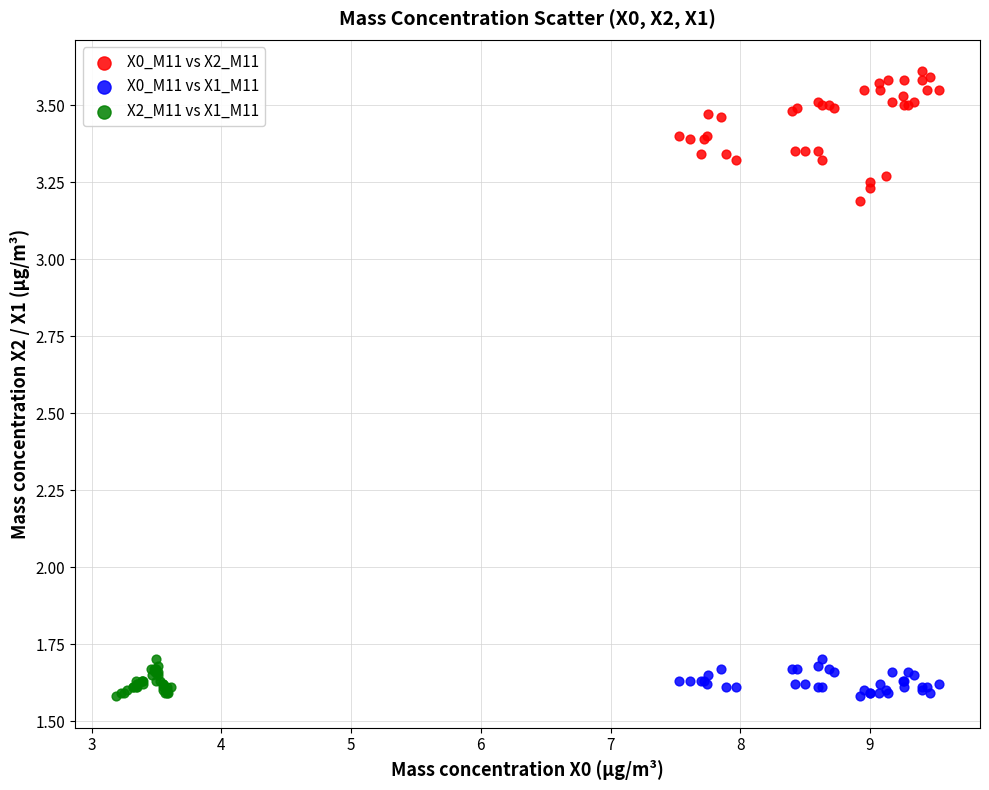

Which series reaches the maximum Y coordinate?

X0_M11 vs X2_M11